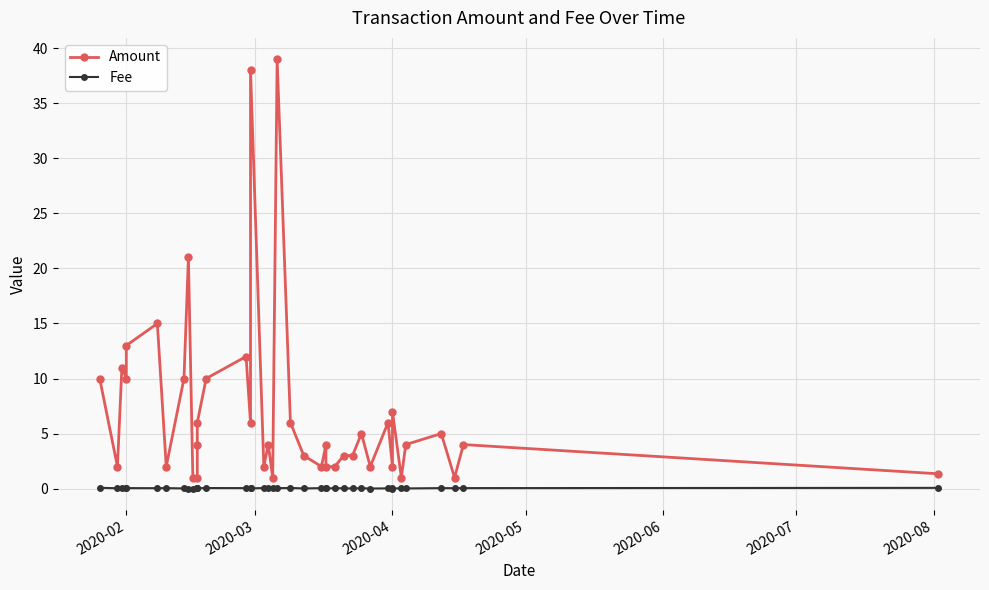

At how many categories does at least one series exceed 14?

4